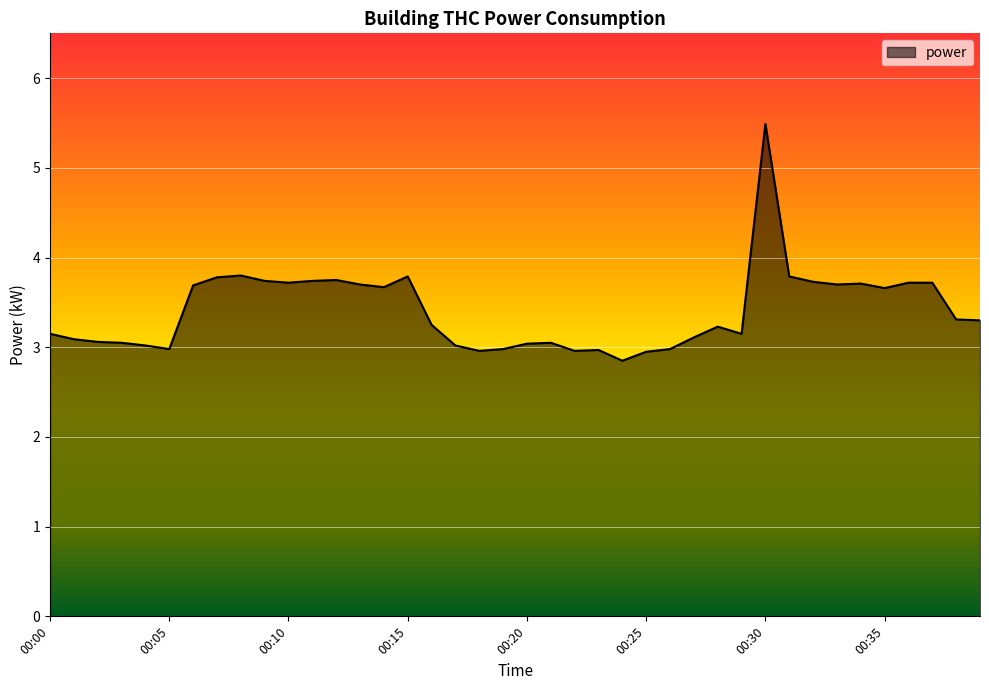

What is the greatest value displayed?

5.5